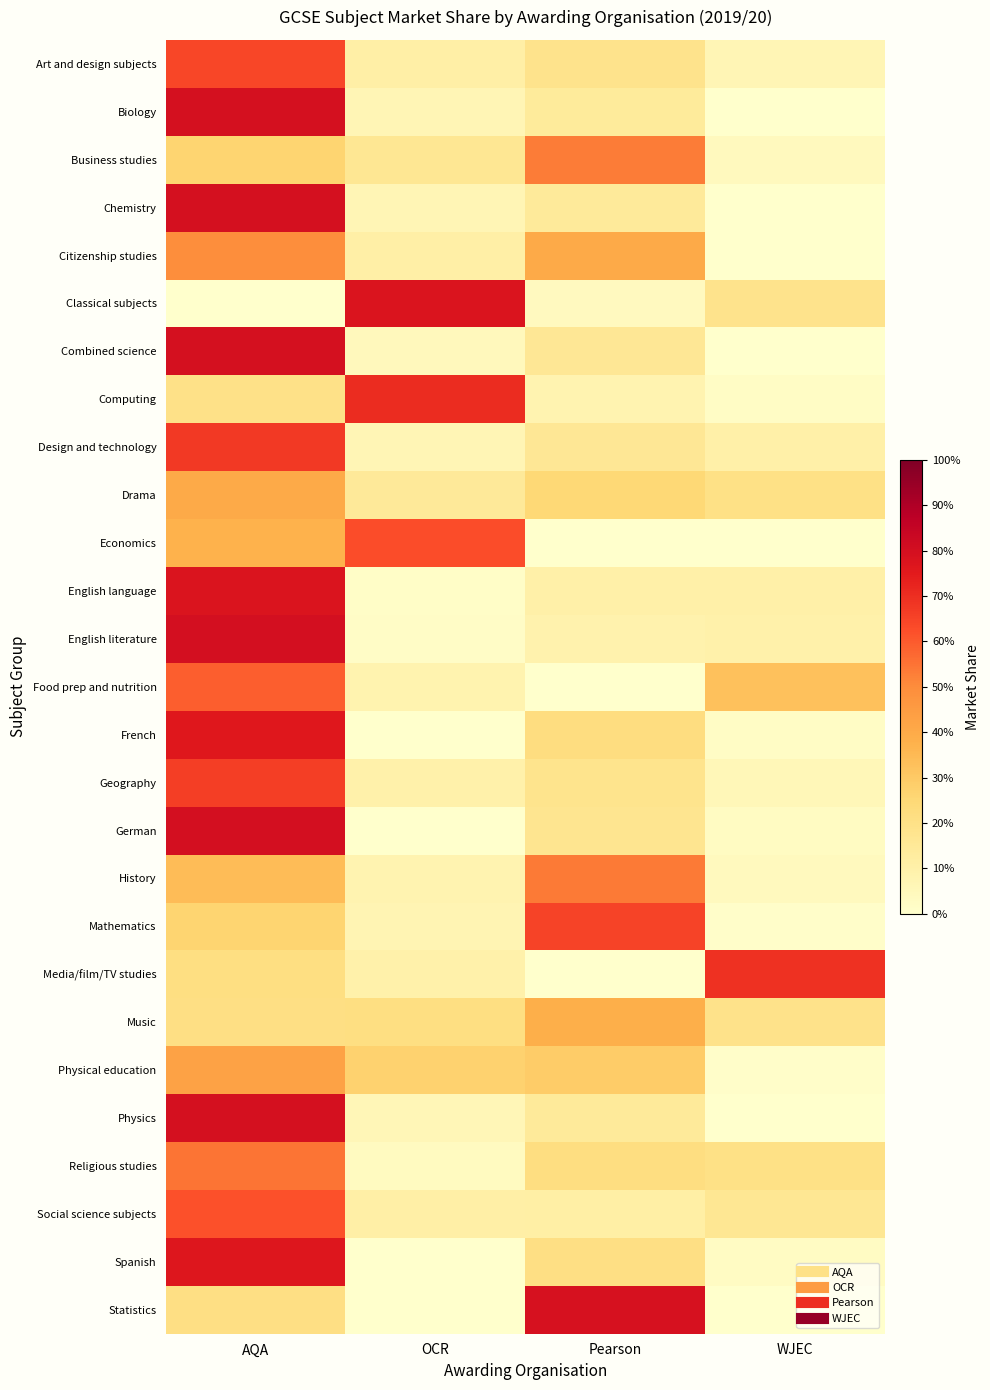

What is the spread (max minus min) of values at WJEC?

0.7